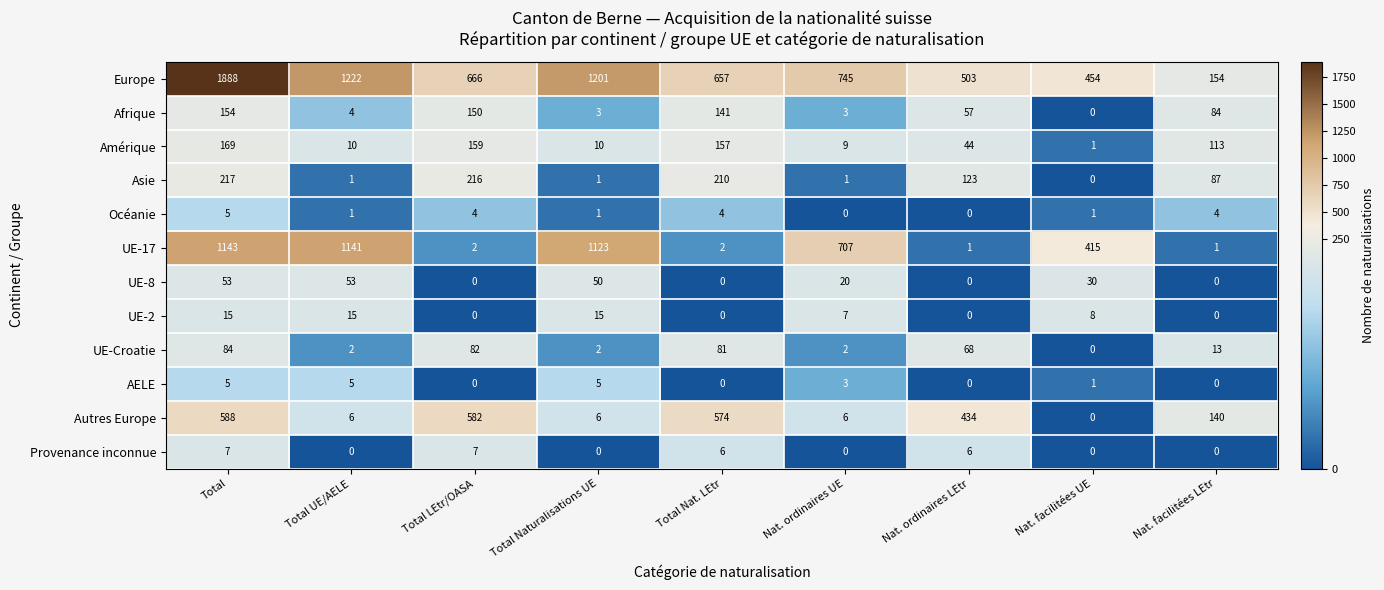

At which category does the chart reach its peak across all series?

Total